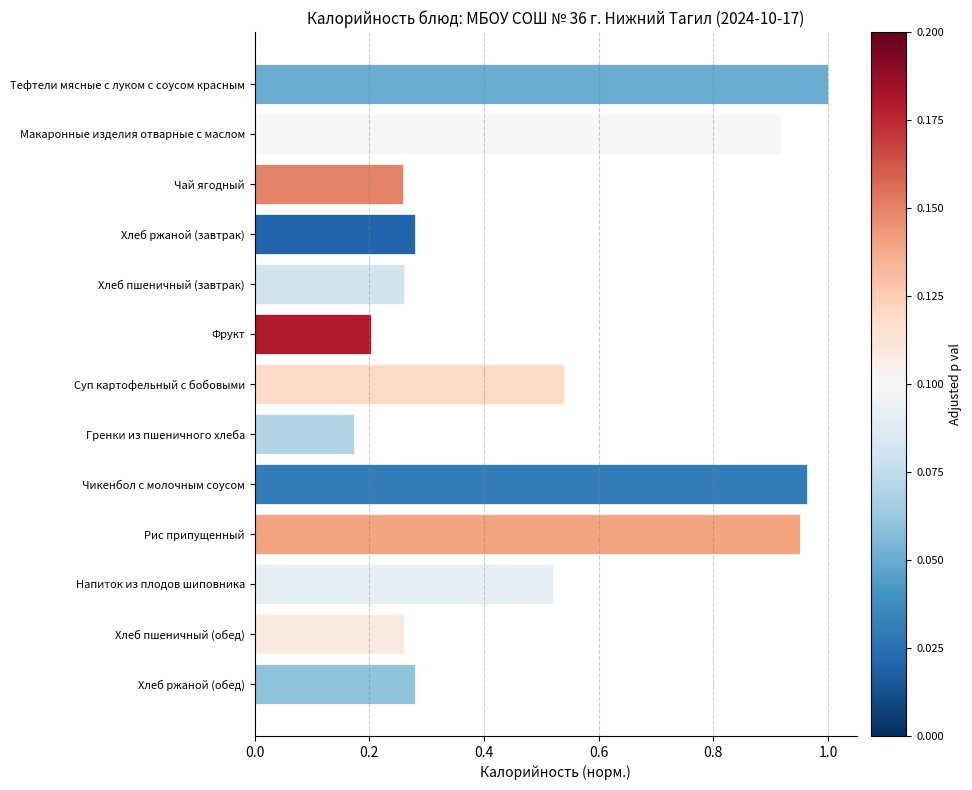

What is the change in value from Чай ягодный to Напиток из плодов шиповника?

+0.3